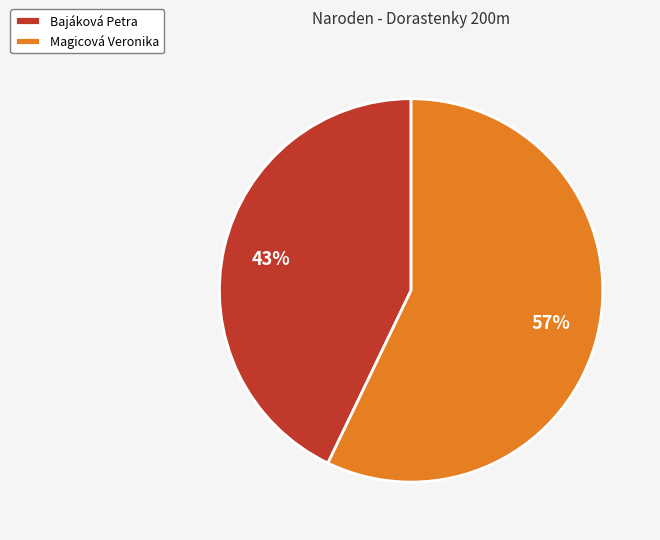

Combined, do Bajáková Petra and Magicová Veronika account for over 50%?

Yes